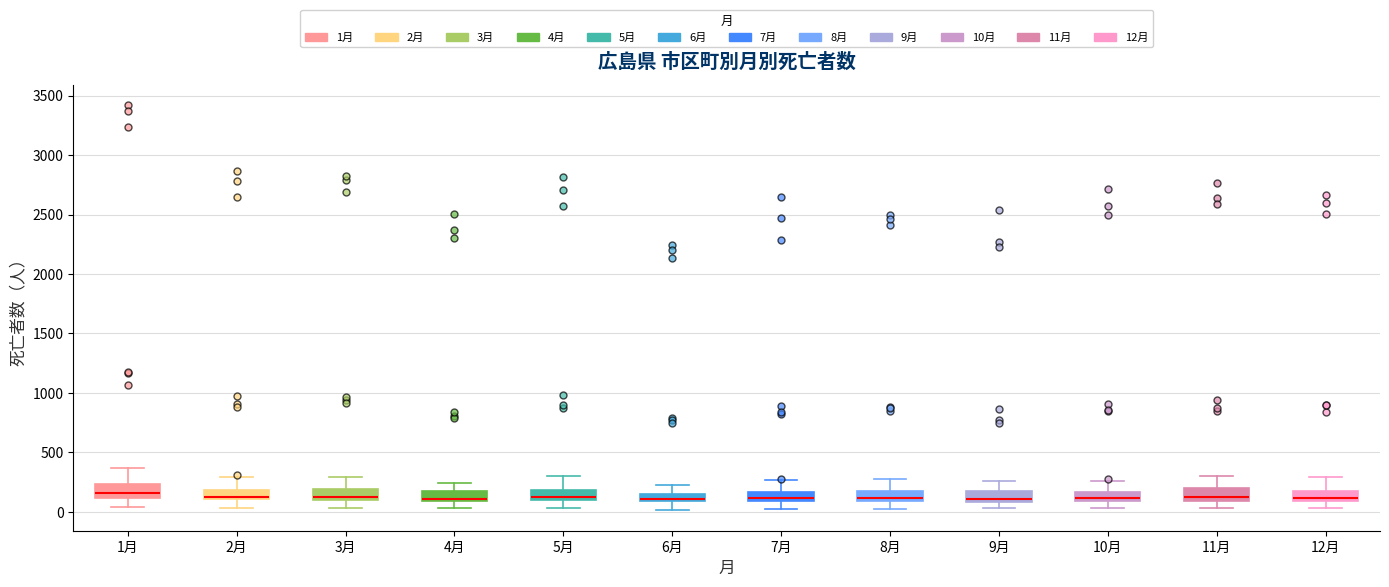

Where does the upper whisker of the box for 11月 end on the y-axis? The values are not printed on the chart, so give them approximately, as read against the axis.

300